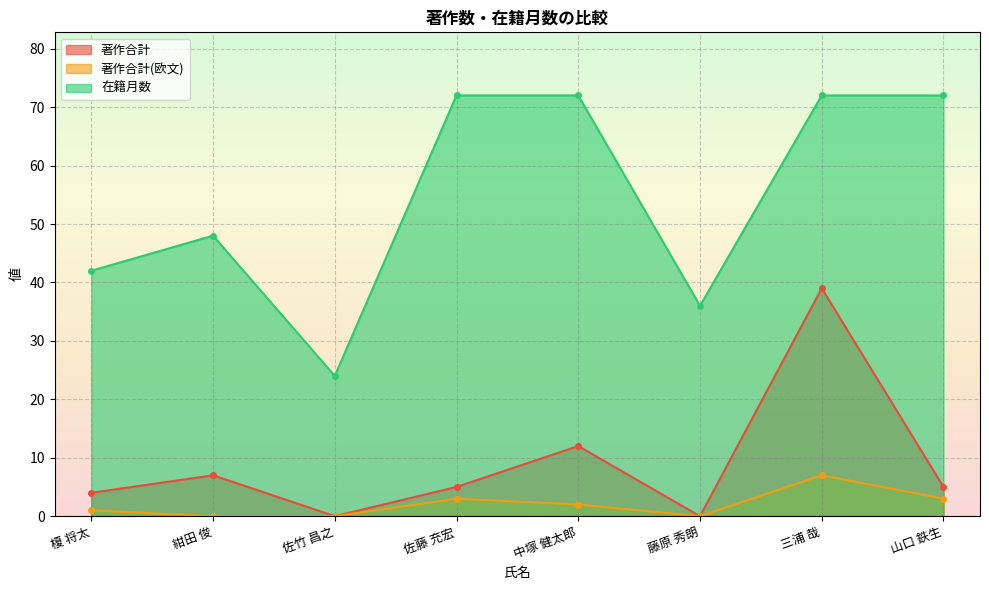

How many lines are shown in the chart?

3